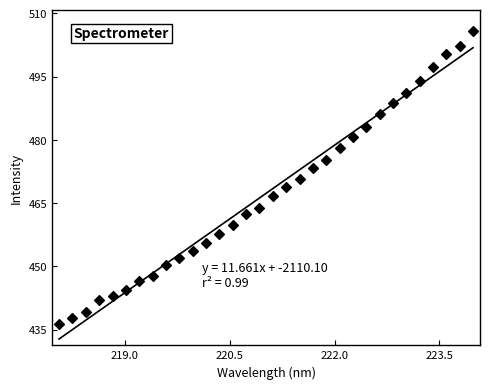

What is the range of X values (max minus min)?

5.9